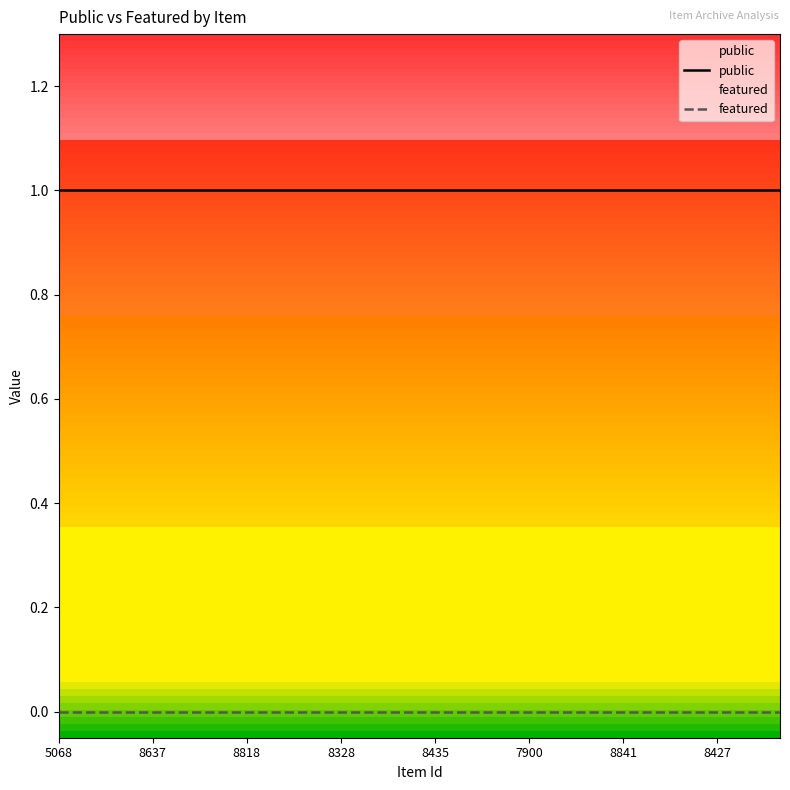

Count the number of categories in the chart.

24